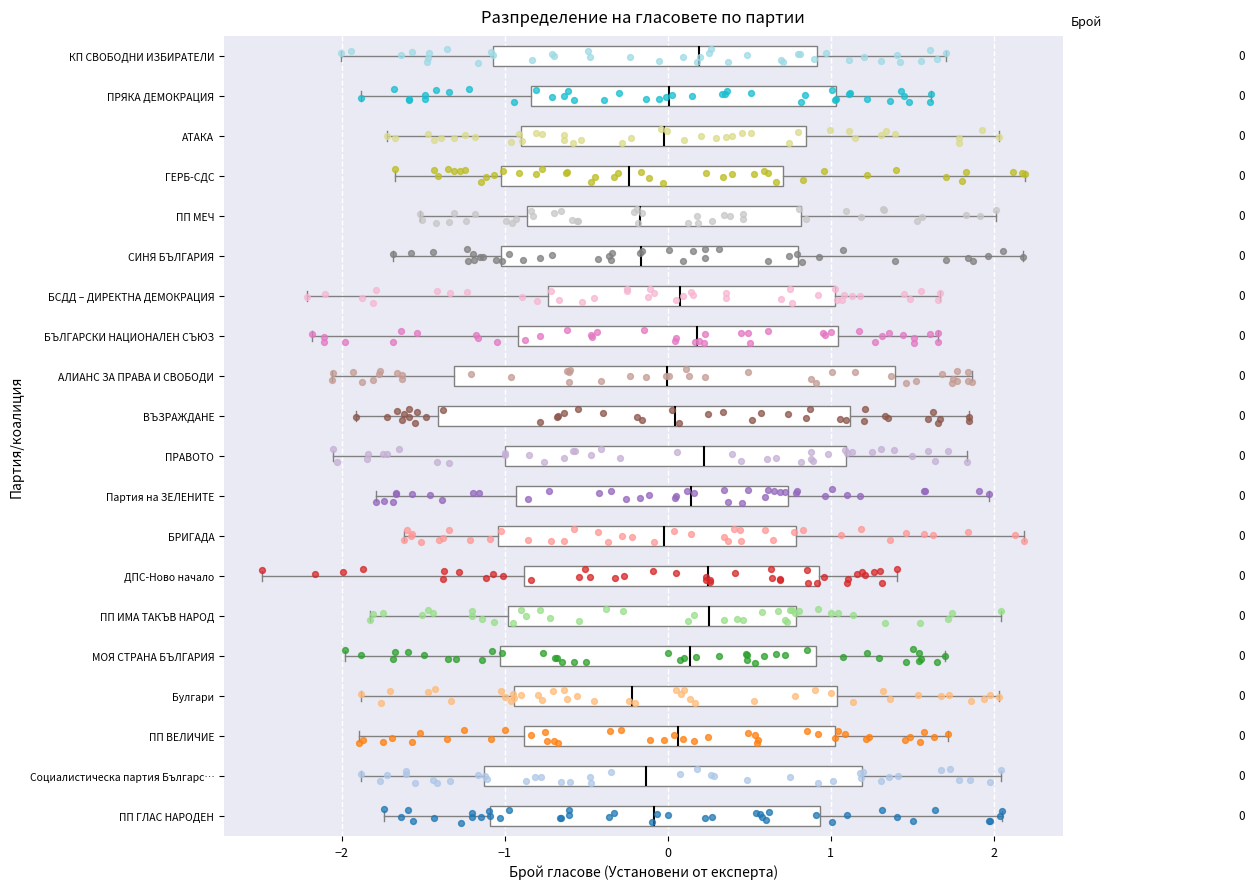

Comparing the boxes themselves (not the whiskers), which one is the widest?

АЛИАНС ЗА ПРАВА И СВОБОДИ